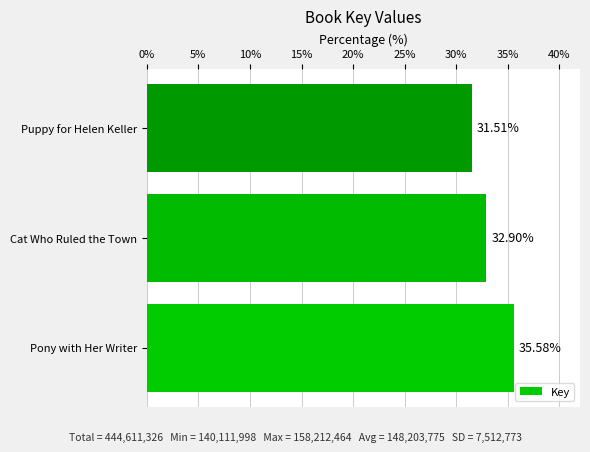

List the labels in order of value, smallest first.

Puppy for Helen Keller, Cat Who Ruled the Town, Pony with Her Writer